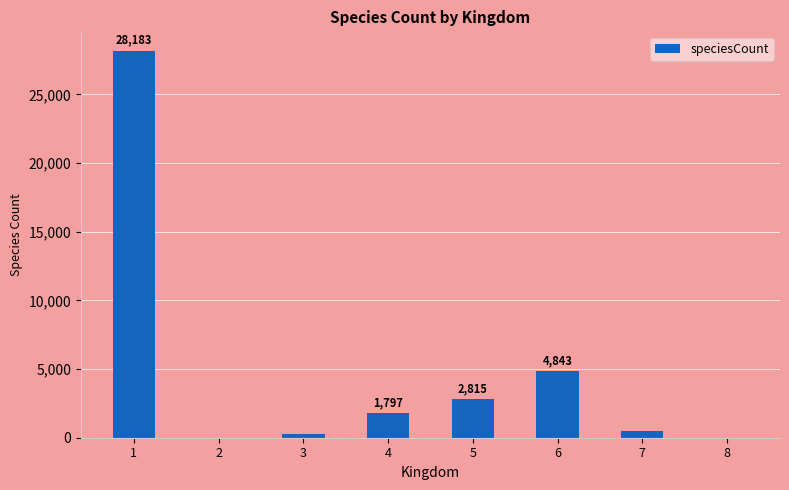

What is the sum of all values?

38454